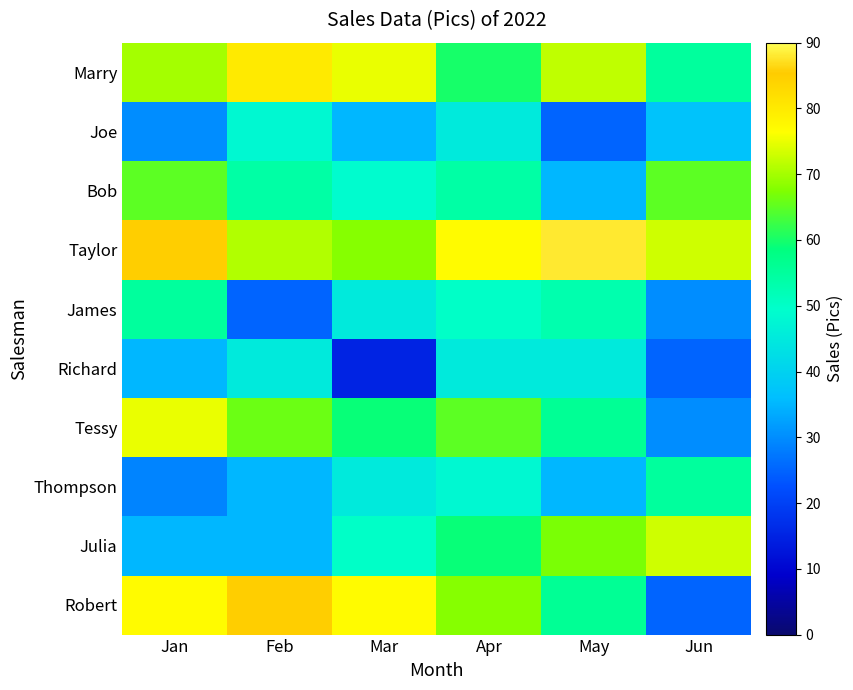

What is the smallest value displayed?

15